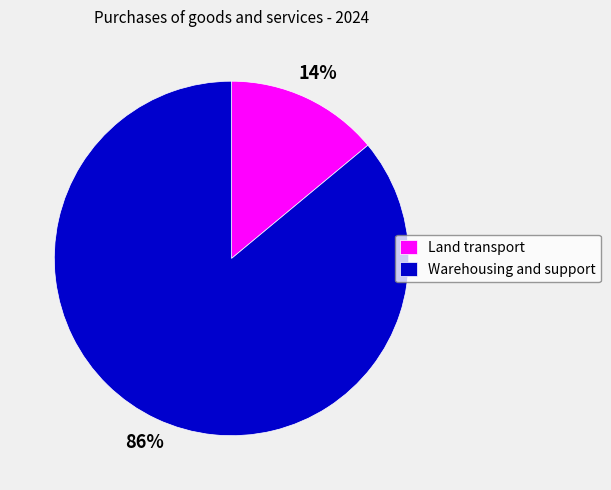

Between Land transport and Warehousing and support, which is larger?

Warehousing and support